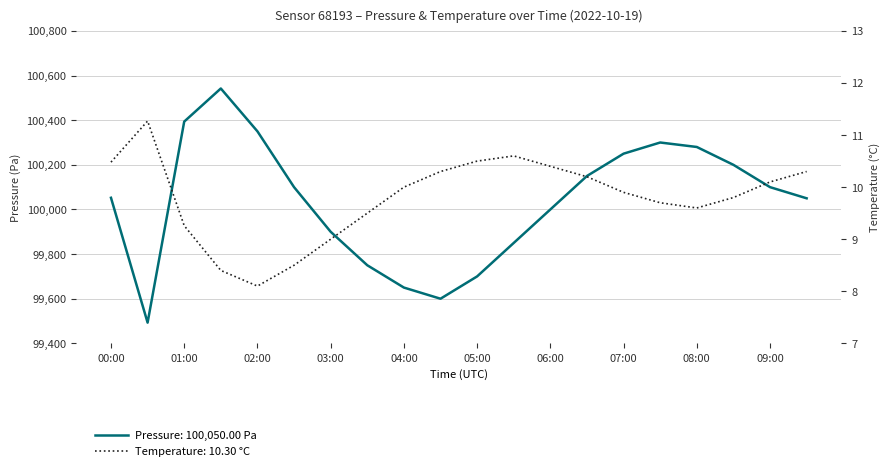

What is the lowest value of the Temperature (°C) series?

8.1